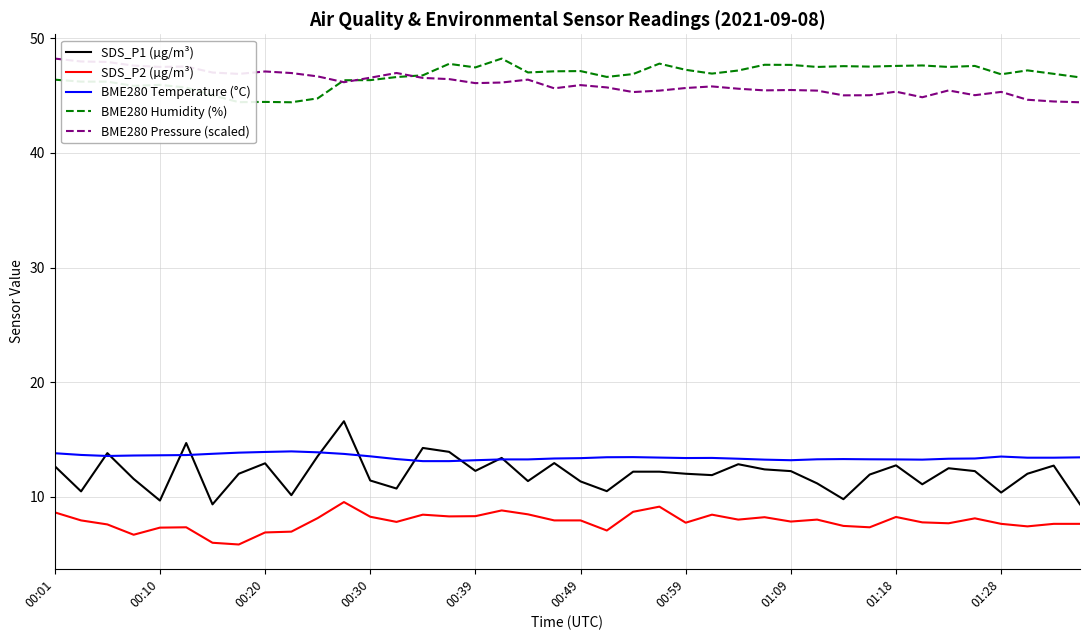

True or false: BME280 Humidity (%) and BME280 Temperature (°C) cross at least once.

False